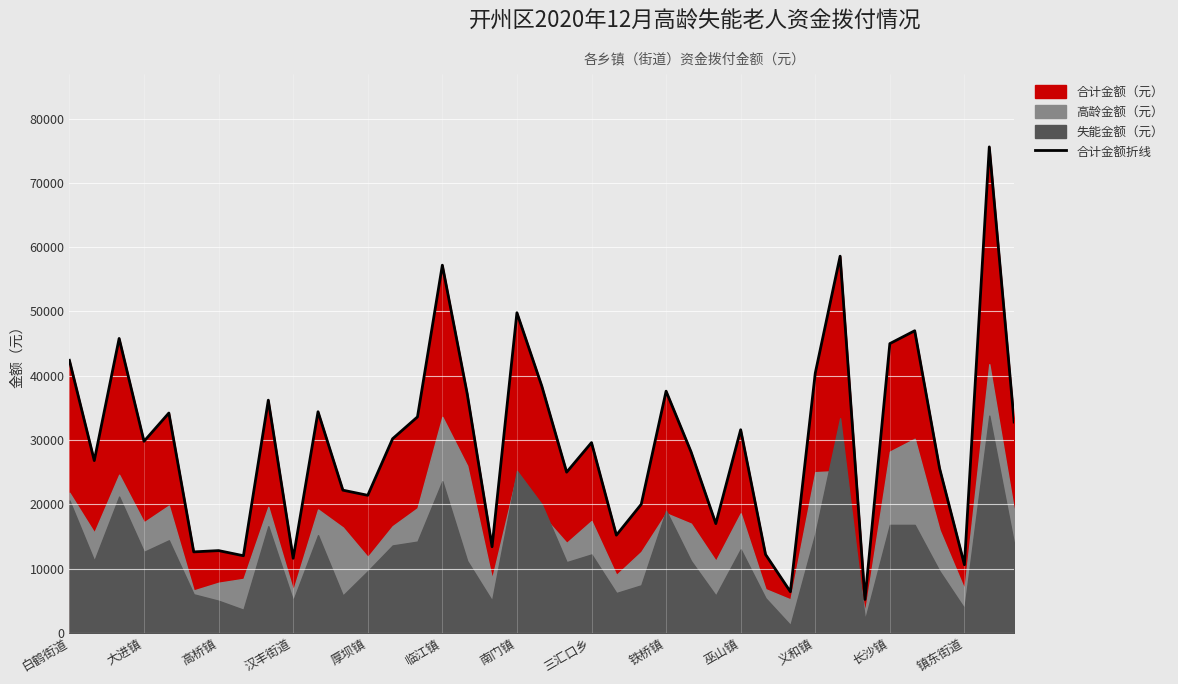

The value at 17 is 22712. True or false?

False